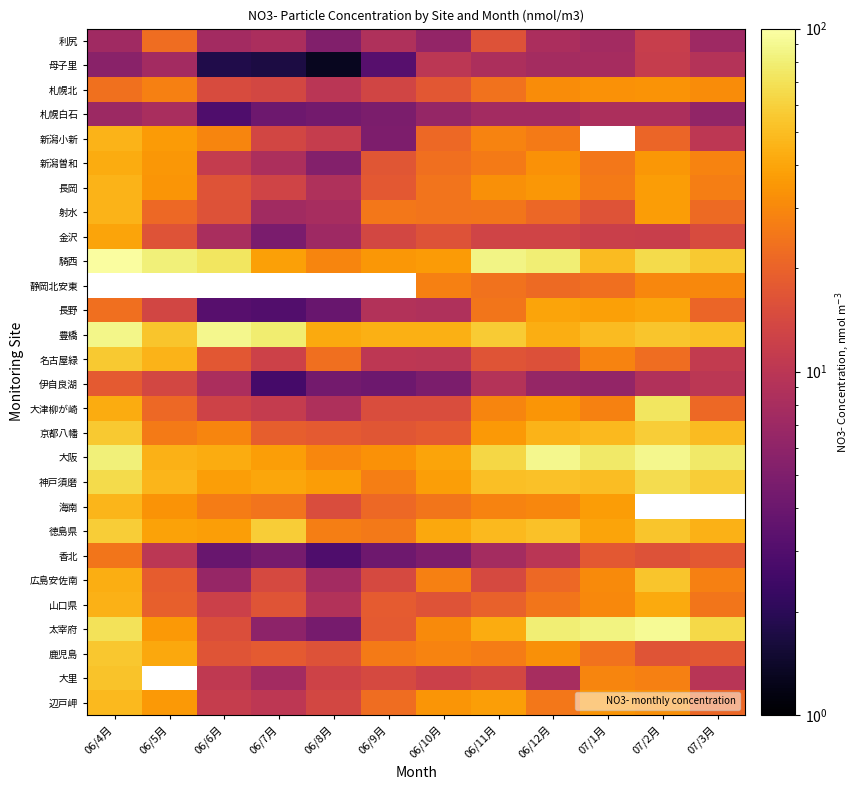

Where does the 新潟小新 series first go above 26?

06/4月